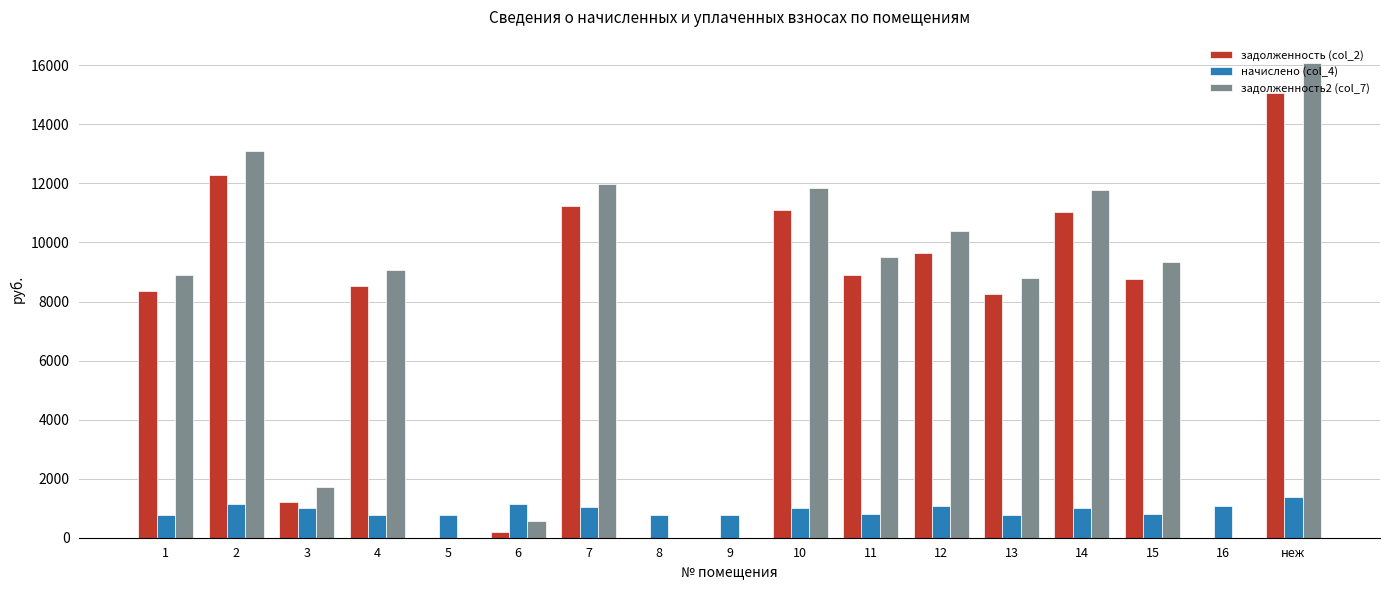

Between 2 and 5, which series saw the biggest shift?

задолженность2 (col_7)